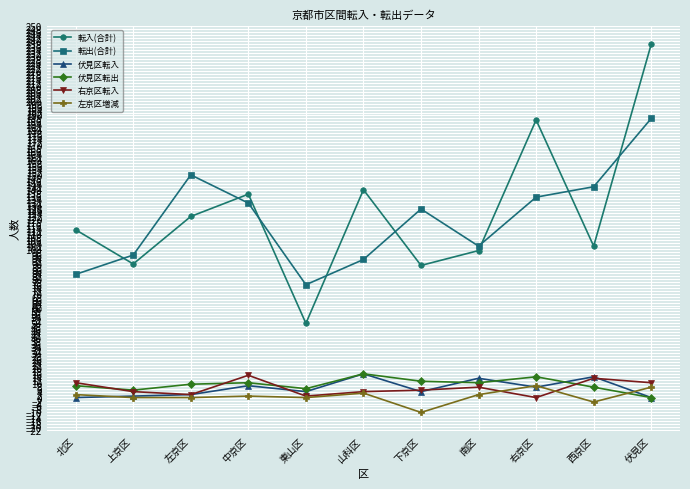

True or false: 伏見区転出 has a value of 16 at 山科区.

True